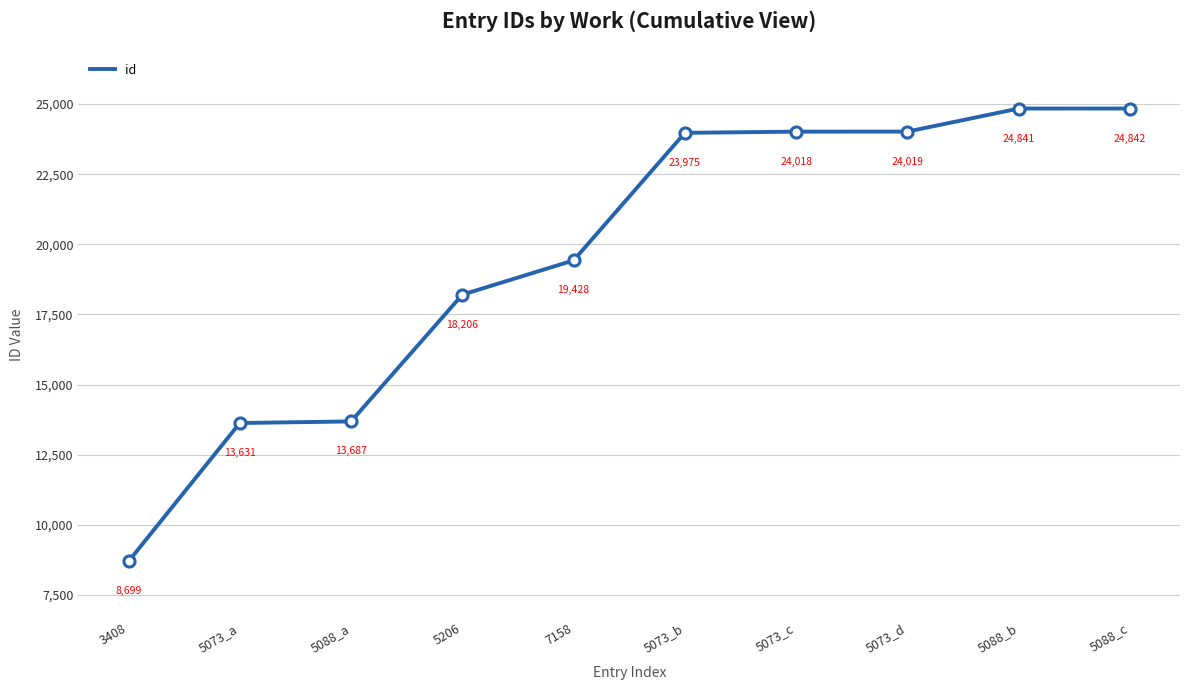

How many lines are shown in the chart?

1